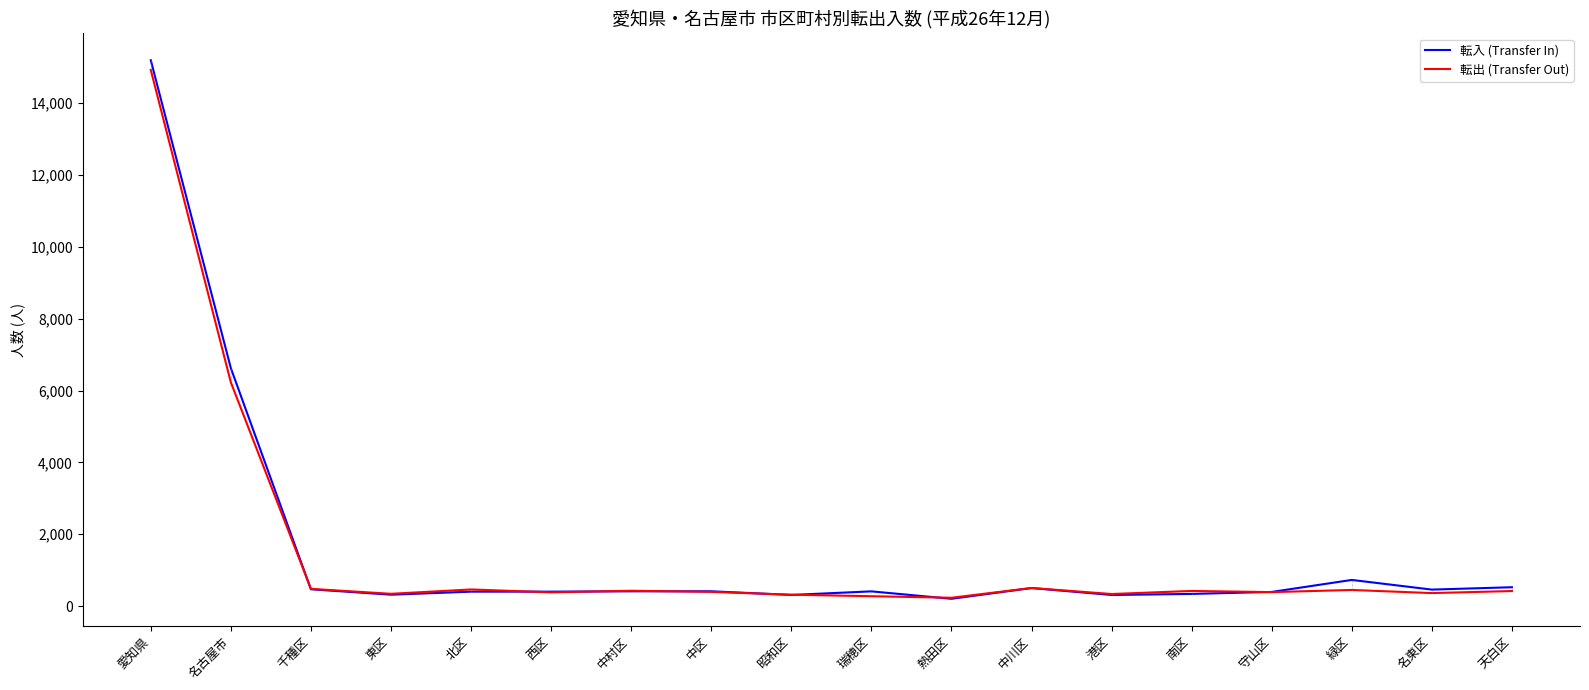

True or false: 転入 (Transfer In) has a value of 470 at 千種区.

True